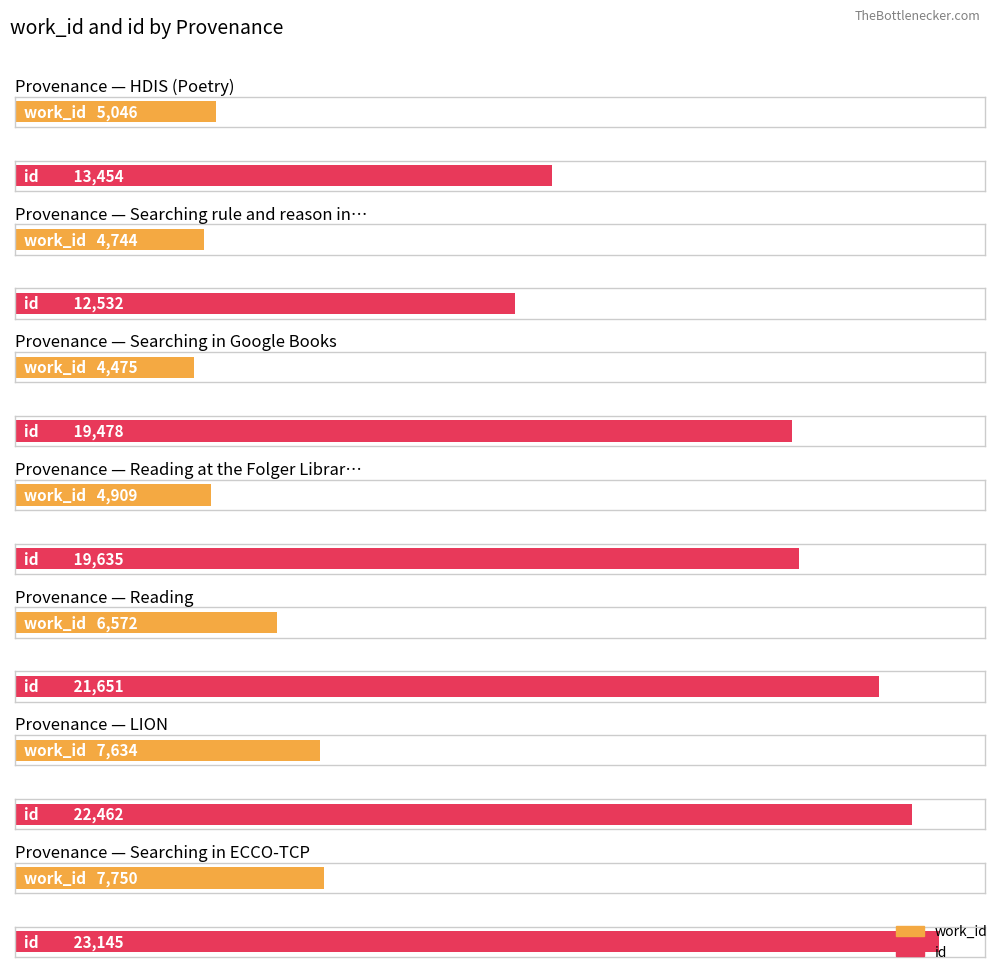

At which category is the sum across all series the highest?

Searching in ECCO-TCP